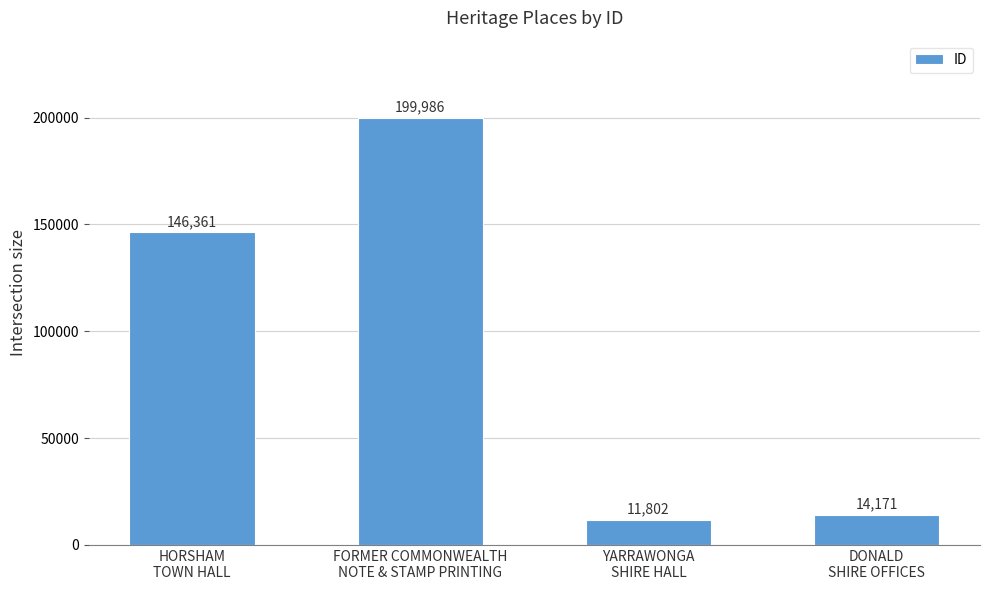

Count the number of categories in the chart.

4